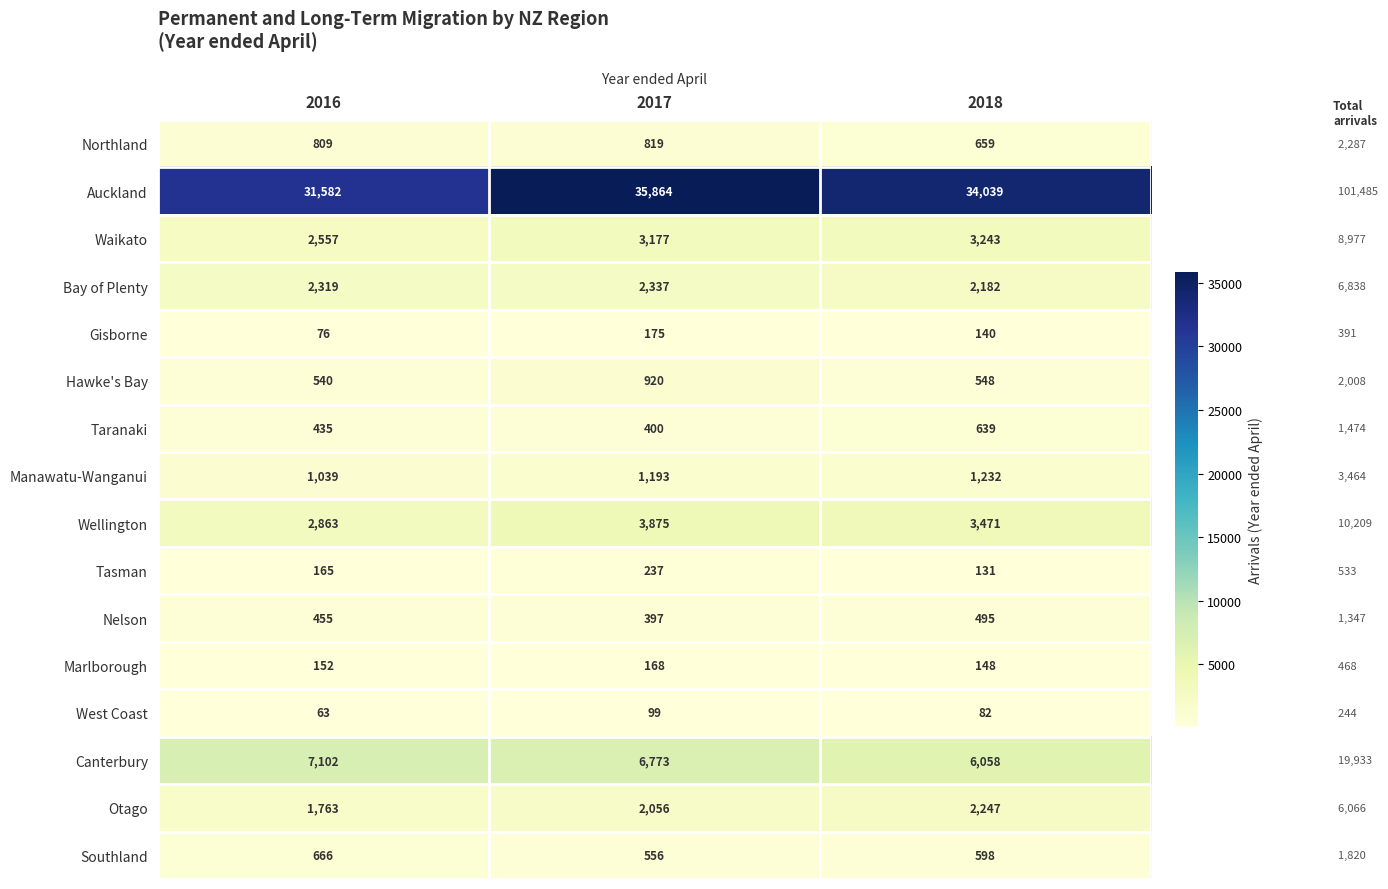

What is the difference between the Southland values at 2017 and 2018?

42